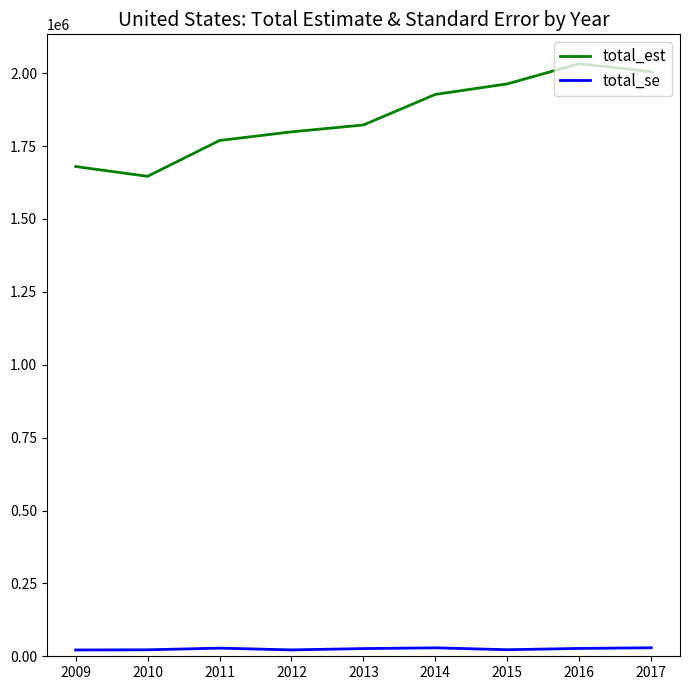

True or false: total_se and total_est cross at least once.

False